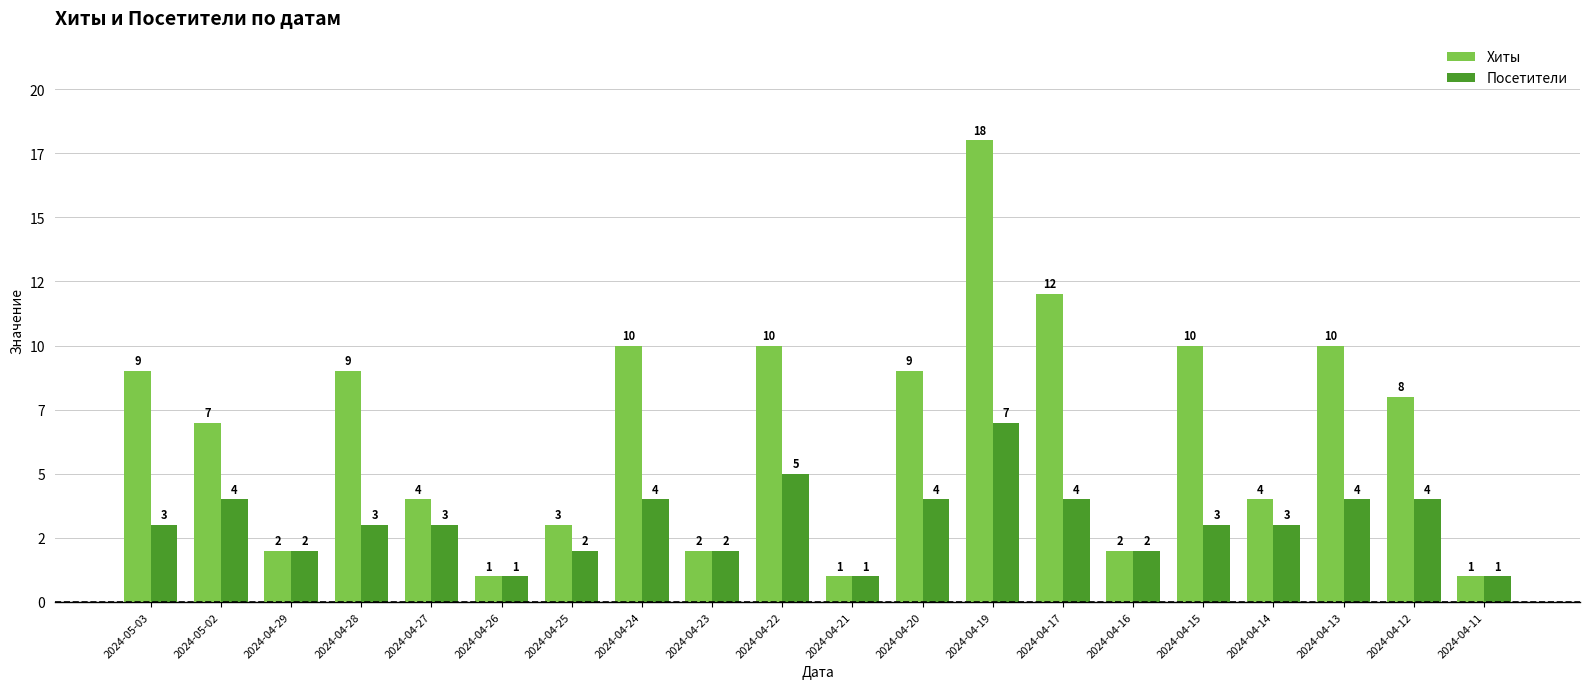

Are the bars horizontal?

No